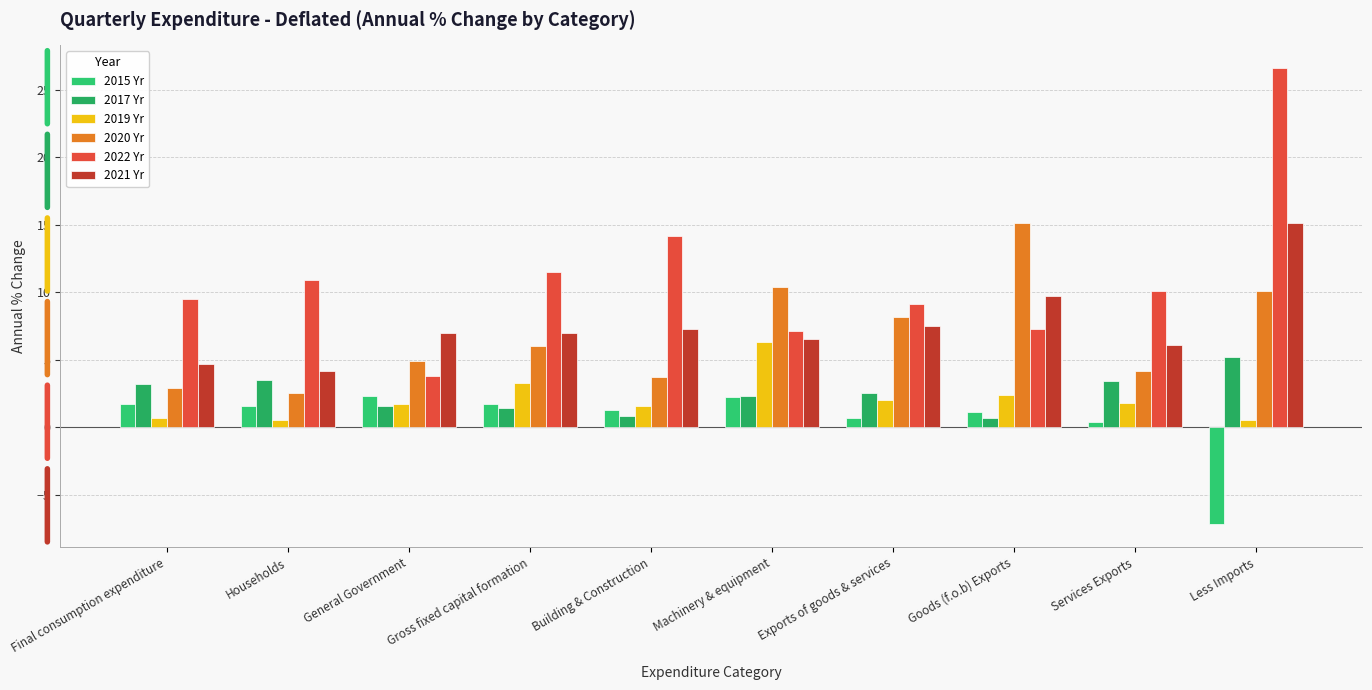

What is the label of the 8th bar from the right?

General Government